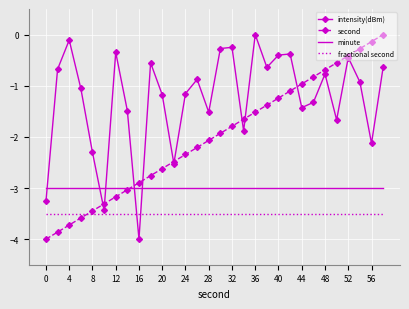

Which series has the largest total across all categories?

intensity(dBm)